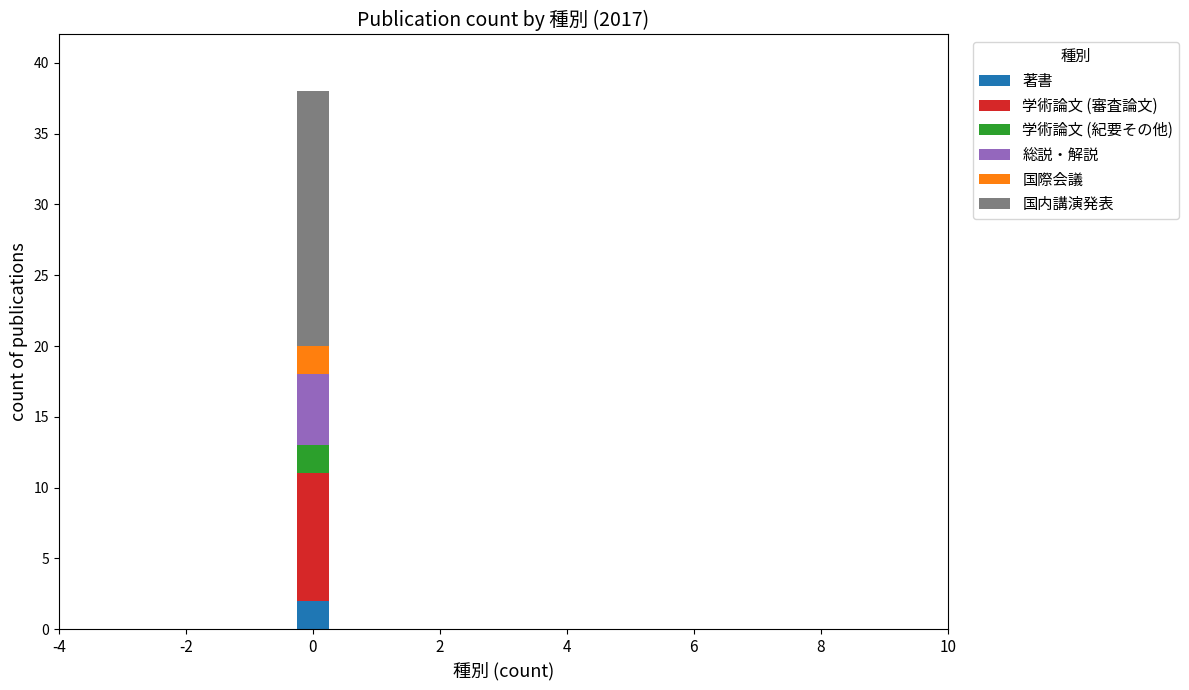

Reading left to right, list the values for the 著書 series.

0=2